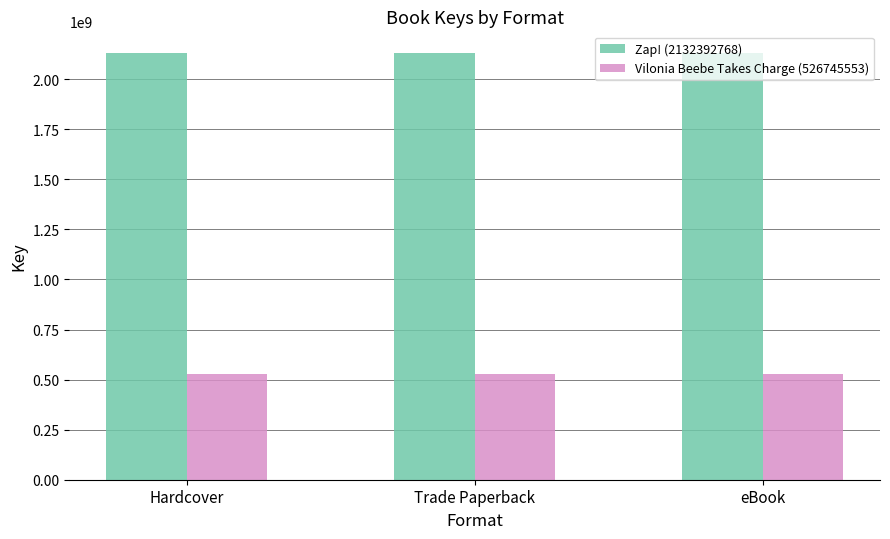

The Vilonia Beebe Takes Charge (526745553) series shows 526745553 at eBook. True or false?

True